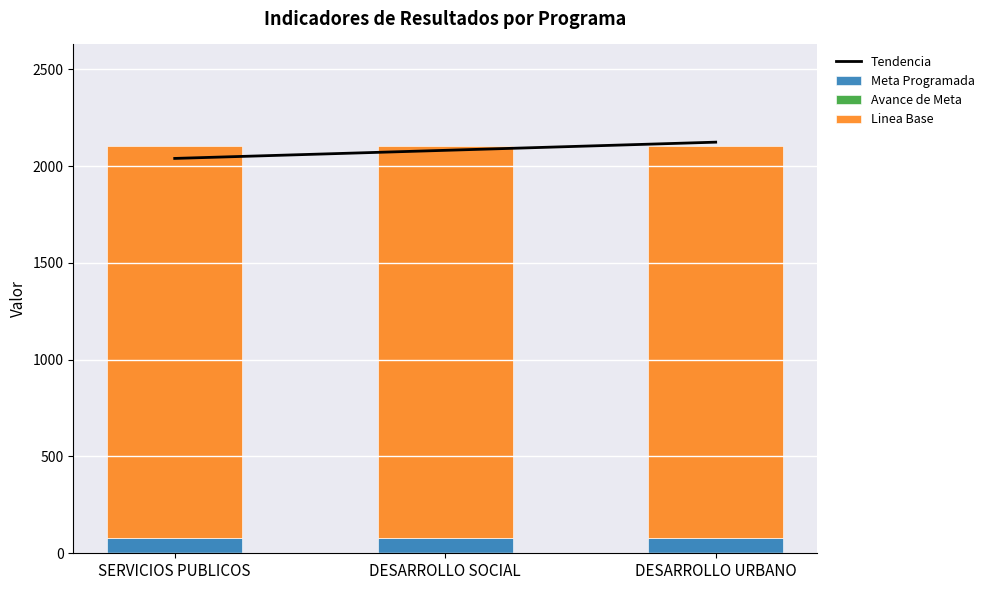

Reading left to right, list all the values displayed in this chart.

Tendencia: 2039.9	2081.7	2123.9
Meta Programada: 80.0	80.0	80.0
Avance de Meta: 1.0	0.8	0.8
Linea Base: 2022.0	2022.0	2022.0